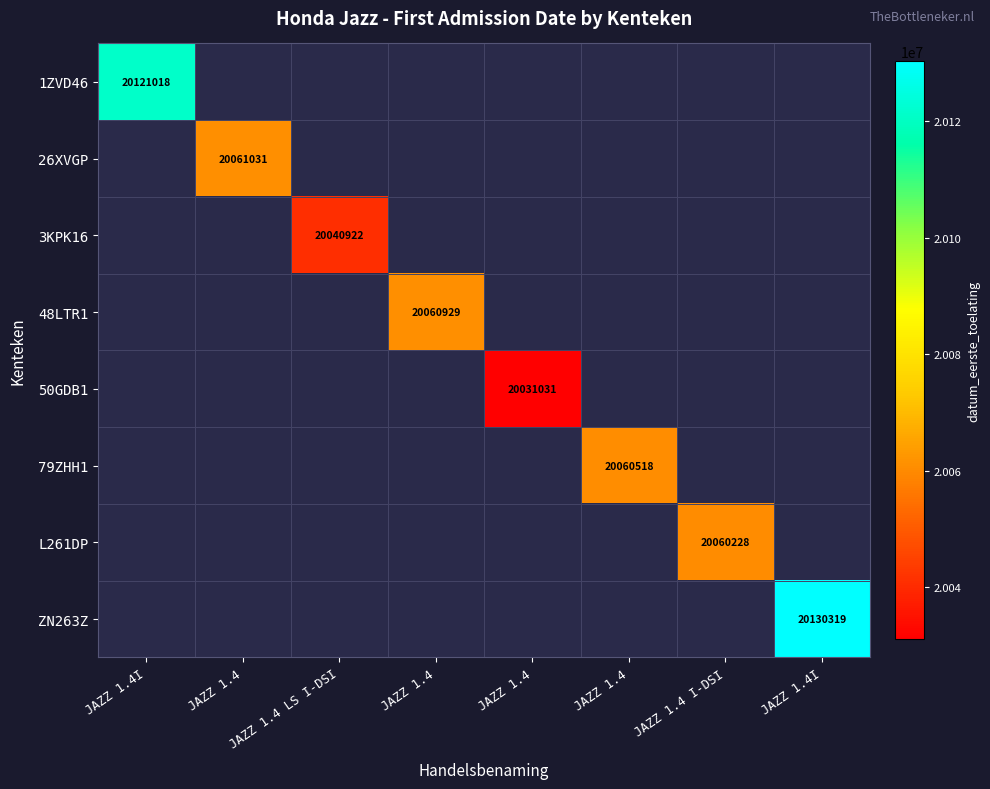

Between JAZZ 1.4 and JAZZ 1.4, which is larger?

JAZZ 1.4